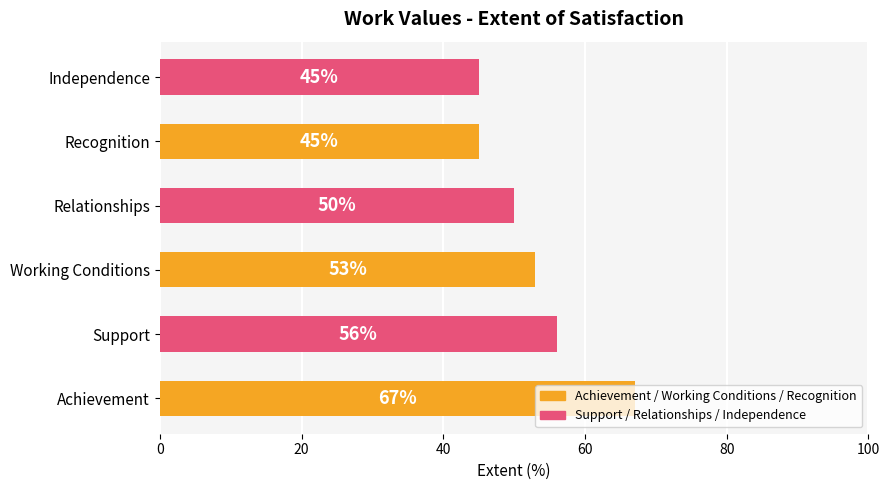

Approximately how many times larger is the value at Independence compared to Working Conditions?

0.8